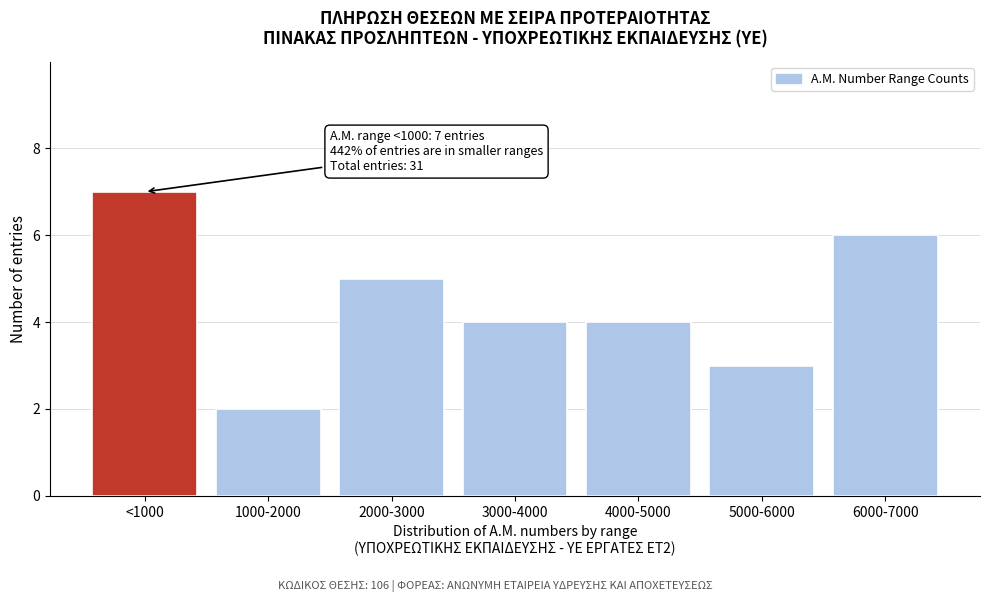

Reading left to right, transcribe all the data shown in this chart.

7	2	5	4	4	3	6